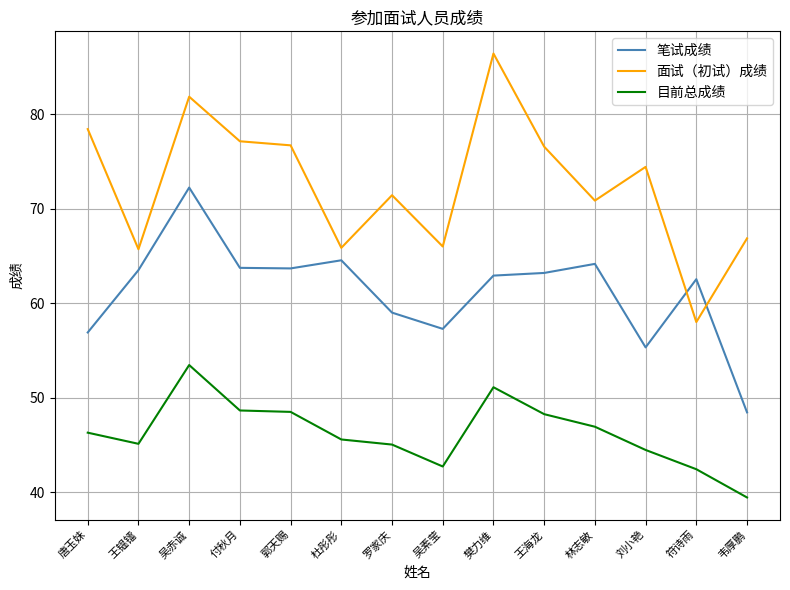

Is the value of 目前总成绩 at 符诗雨 greater than the value of 笔试成绩 at 樊力维?

No